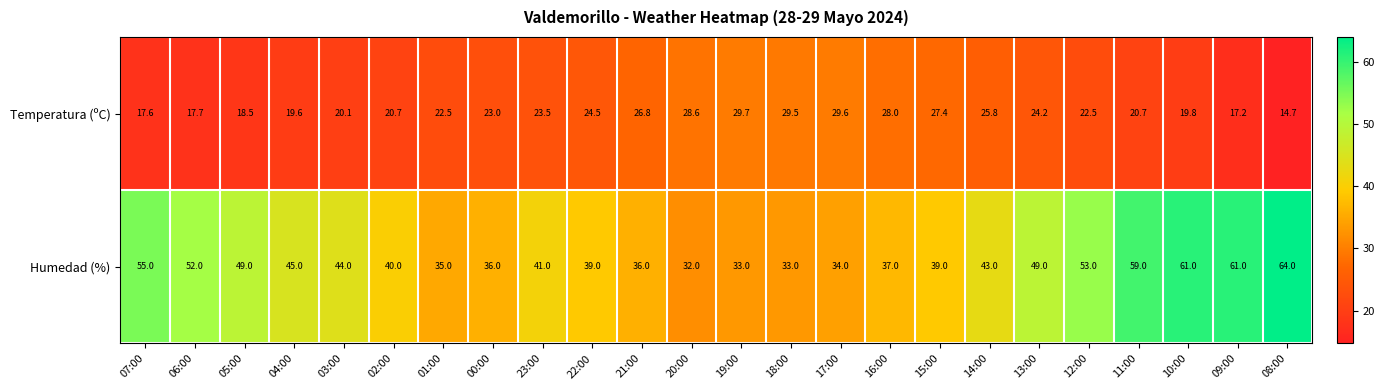

What is the total value across all series at 07:00?

72.6